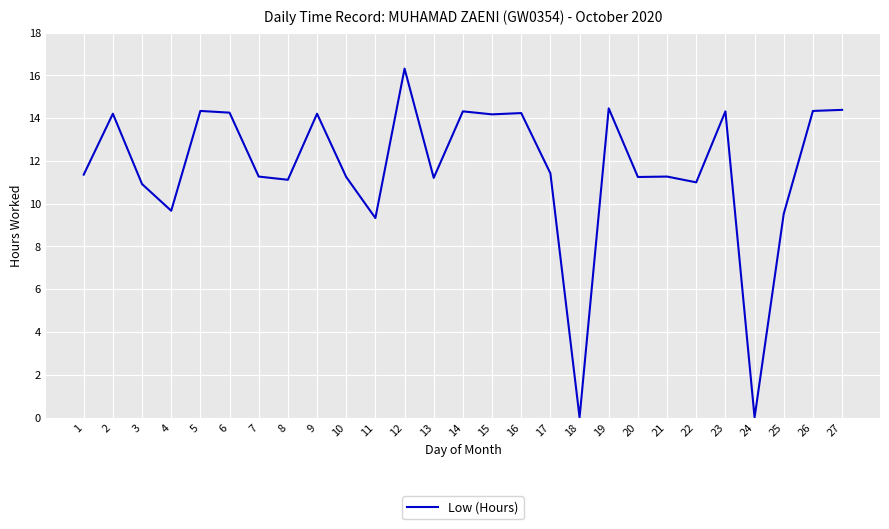

What is the difference between the values at 25 and 12?

6.8